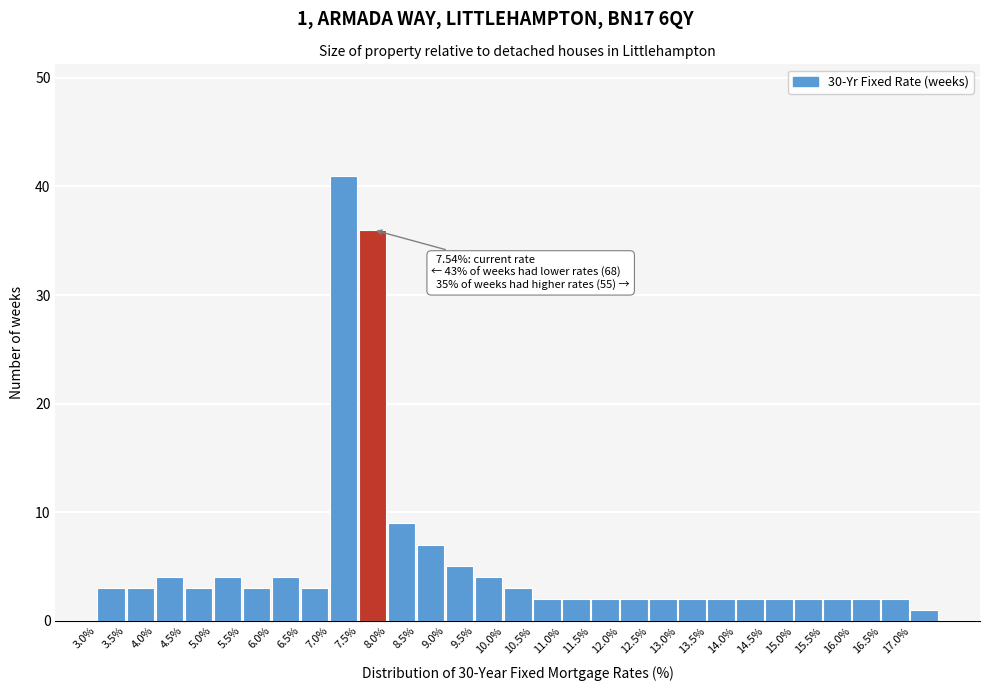

Which range on the x-axis has the tallest bar?

7.0 to 7.5